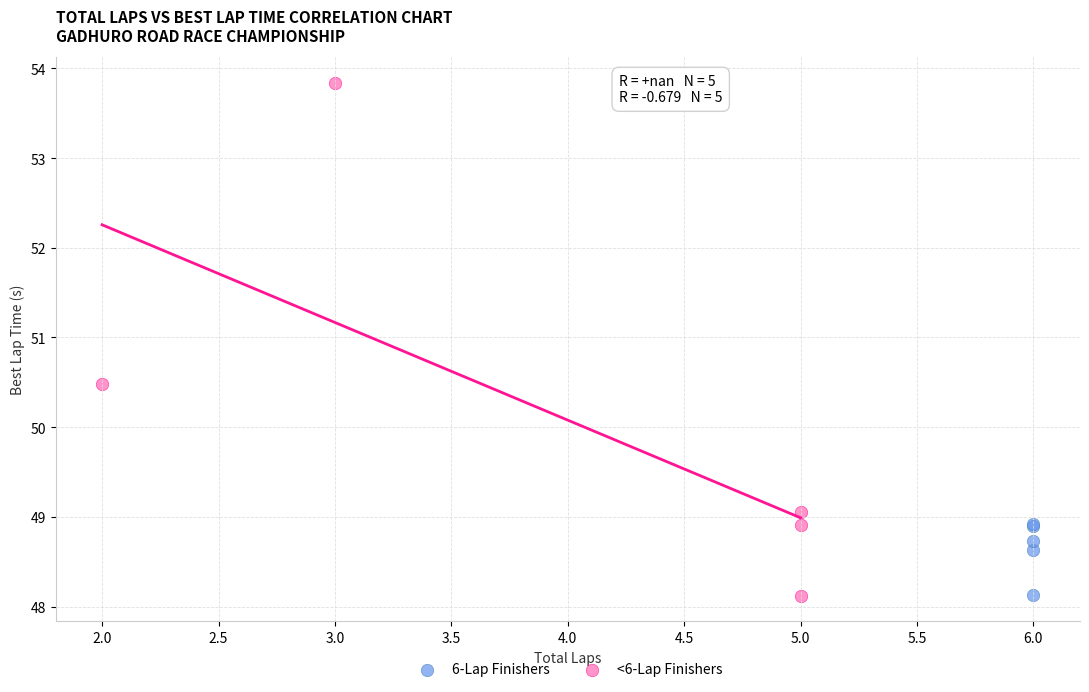

Which series has the widest spread of Y values?

<6-Lap Finishers